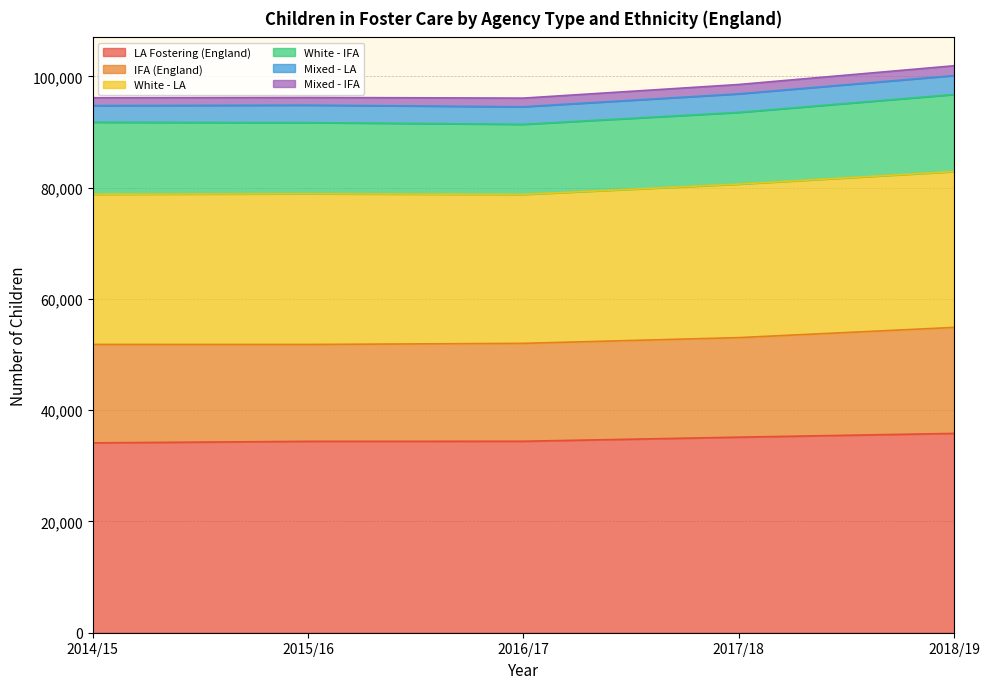

The Mixed - LA series shows 3335 at 2017/18. True or false?

True